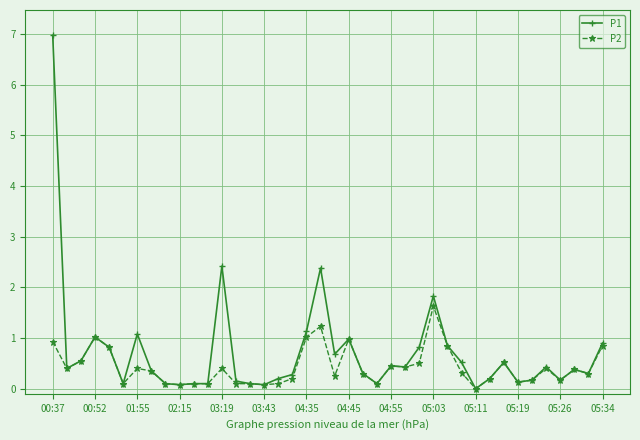

True or false: P1 has more than 0 interior local peaks.

True